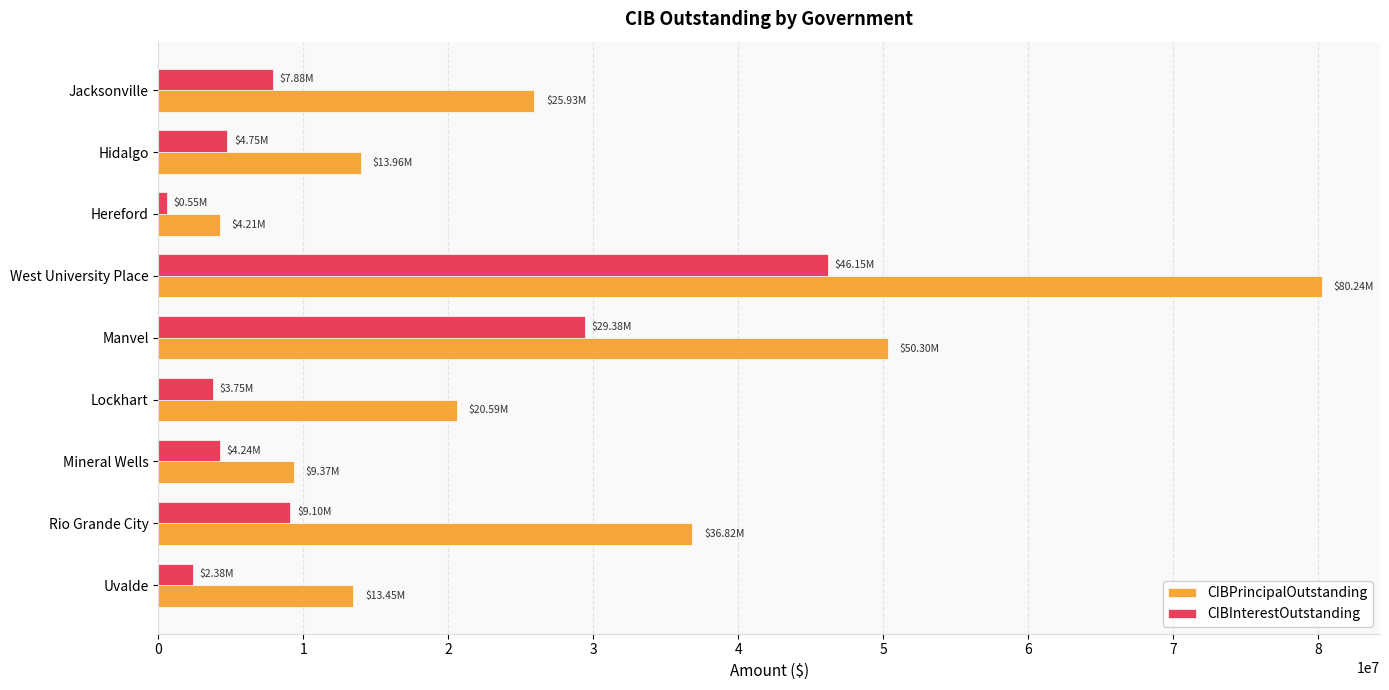

Which series has the largest range (max minus min)?

CIBPrincipalOutstanding